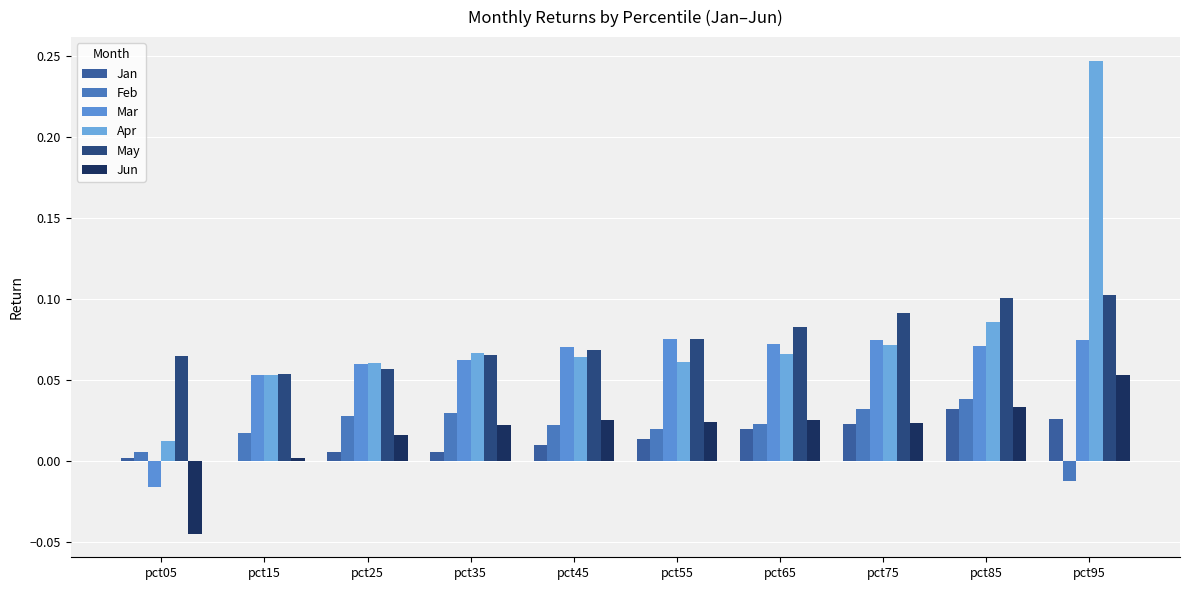

What is the highest value of the Jun series?

0.1